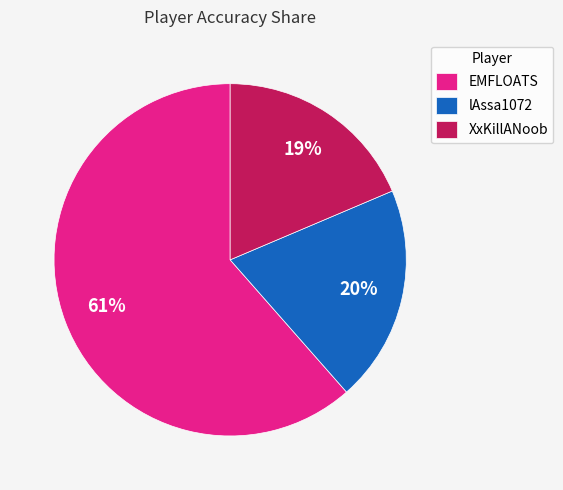

To the nearest percent, what portion does EMFLOATS represent?

61%